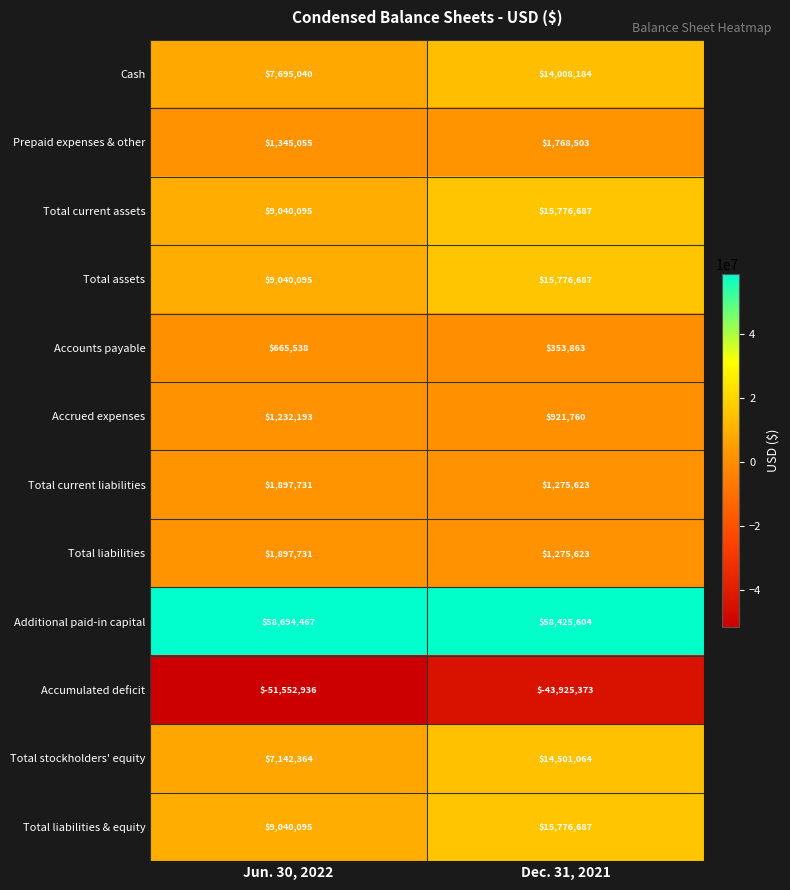

Which category has the lowest value in the Cash series?

Jun. 30, 2022